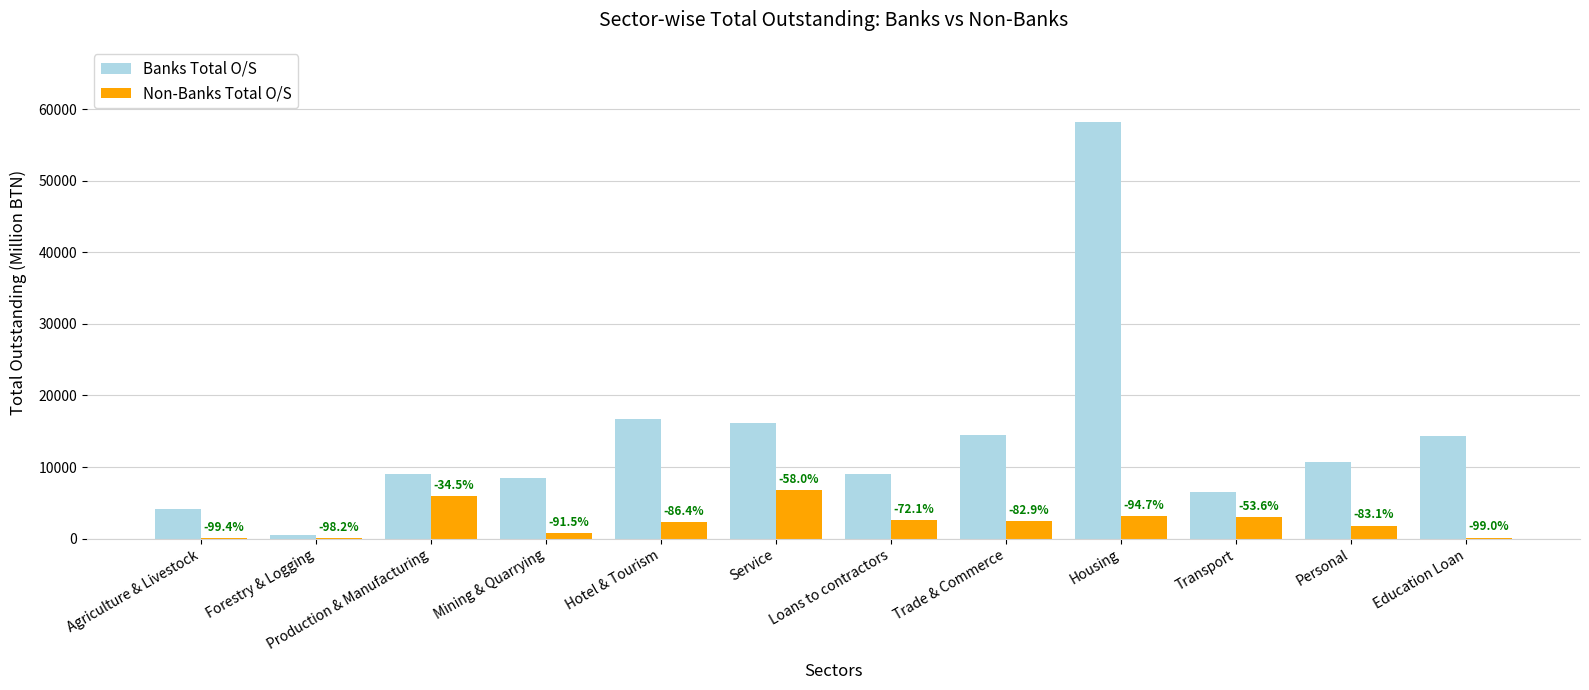

What is the difference between the second highest and minimum values in the Banks Total O/S series?

16192.2